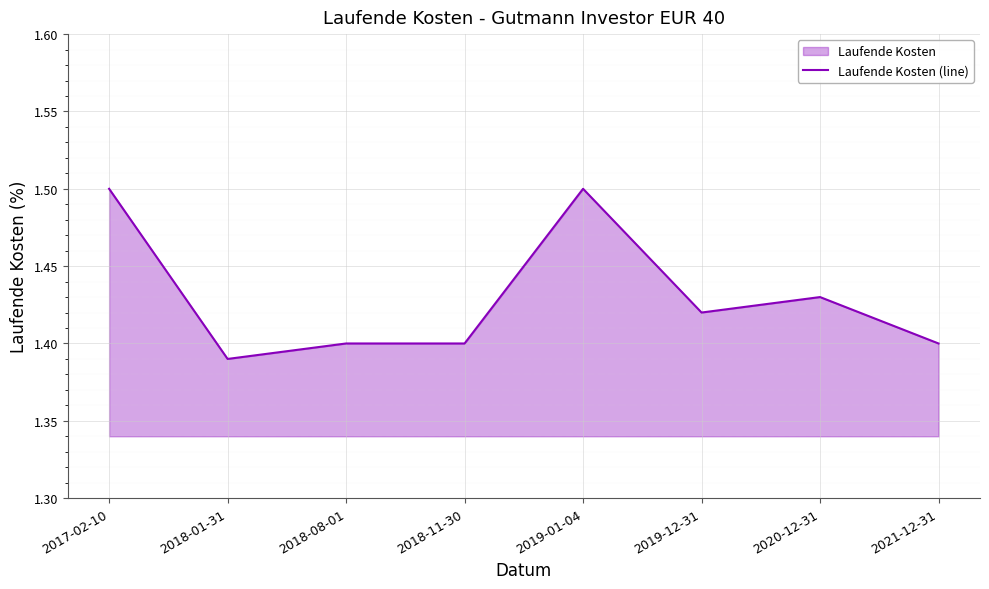

What is the sum of the values at 2019-12-31 and 2018-11-30?

2.8